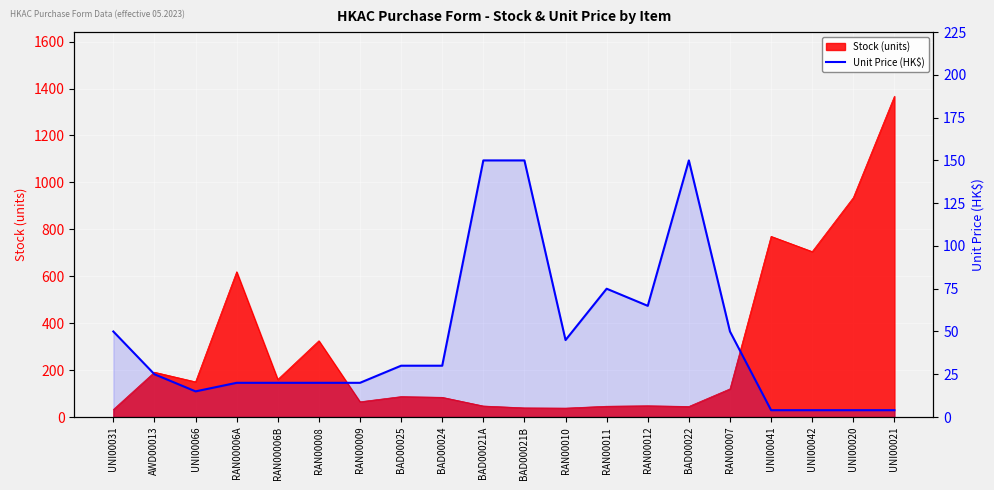

What is the sum of all values?

931